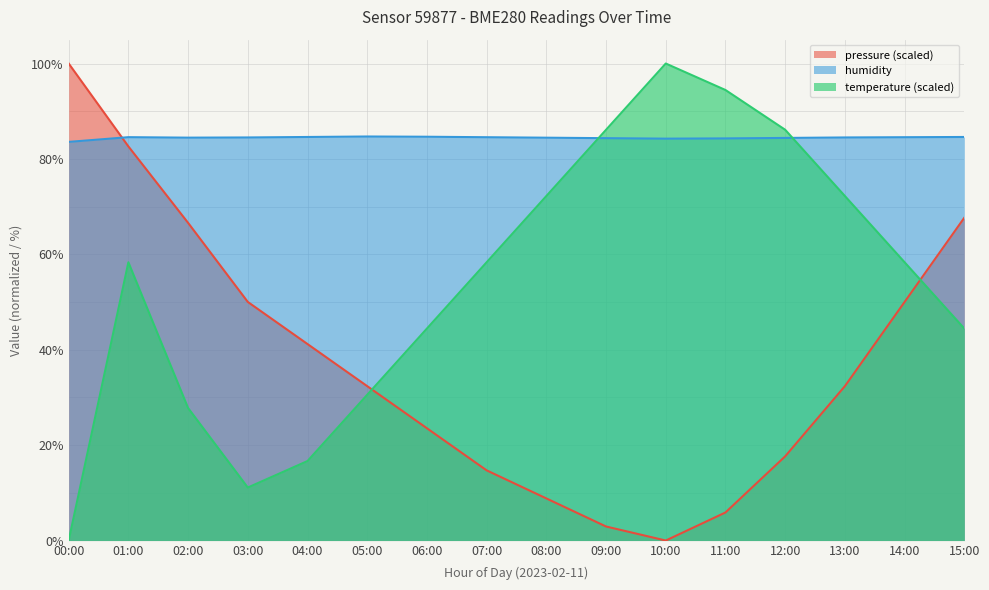

What is the difference between the highest and lowest values at 07:00?

69.8